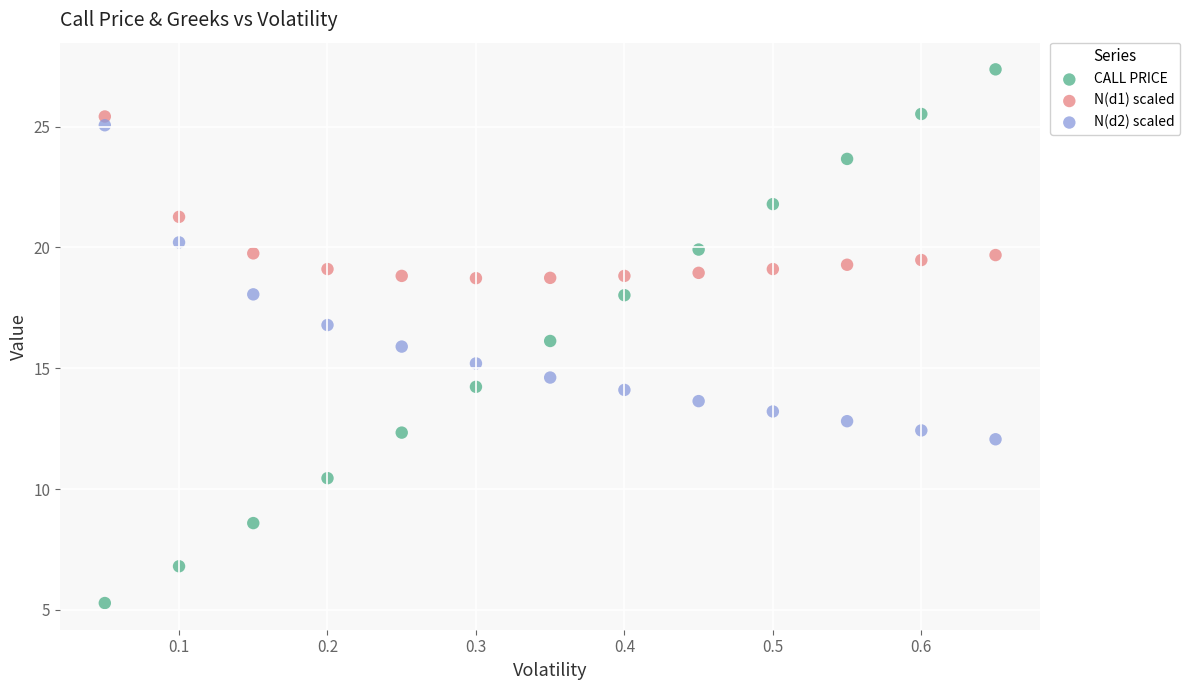

What are all the series names shown in the legend?

CALL PRICE, N(d1) scaled, N(d2) scaled